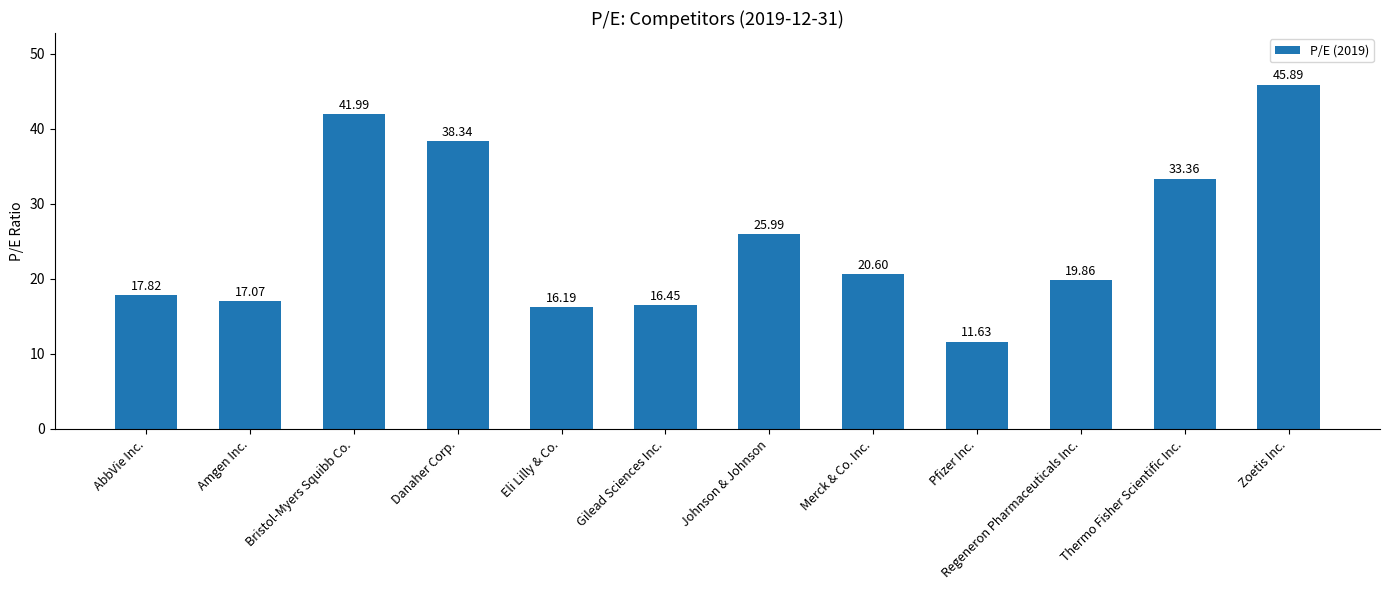

The value at Eli Lilly & Co. is 16.2. True or false?

True